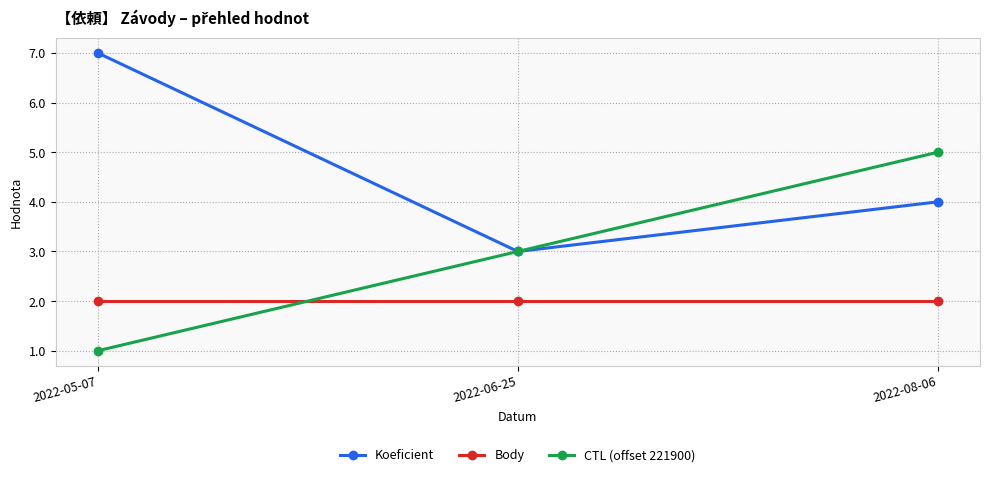

The value of CTL (offset 221900) at 2022-05-07 is 2. True or false?

False